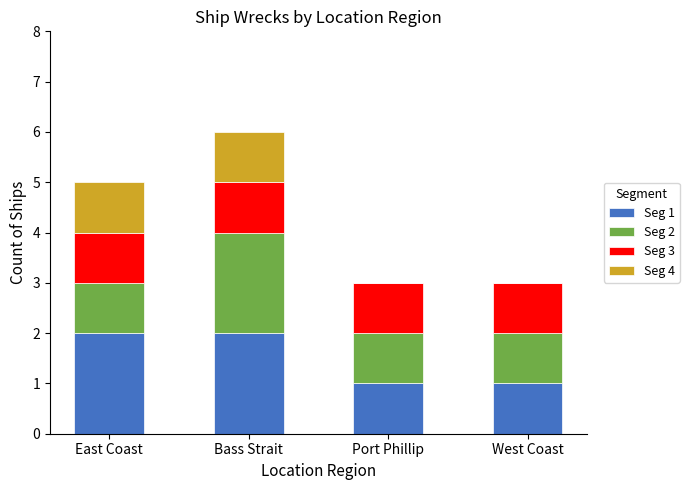

Does the chart contain stacked bars?

Yes